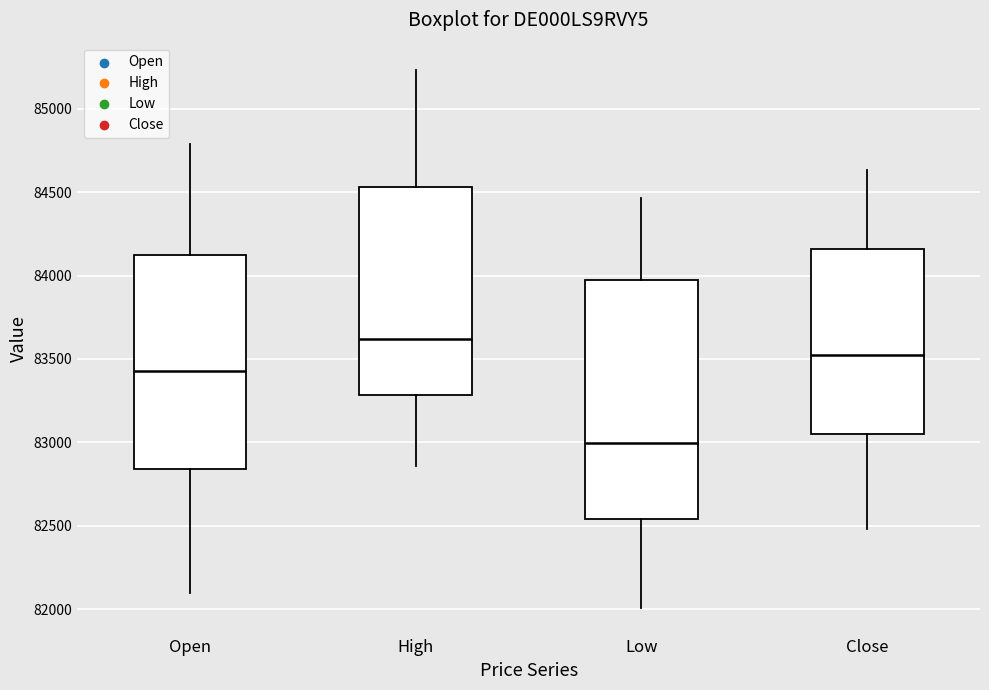

Reading left to right, transcribe this box plot: for each box, give where its median line is, the range the box spans, and where its two whiskers end, as read against the y-axis. The values are not printed on the chart, so give them approximately, as read against the axis.

Open: median 83450, box 82850 to 84100, whiskers 82100 to 84800
High: median 83600, box 83300 to 84550, whiskers 82850 to 85250
Low: median 83000, box 82550 to 84000, whiskers 82000 to 84450
Close: median 83550, box 83050 to 84150, whiskers 82500 to 84650